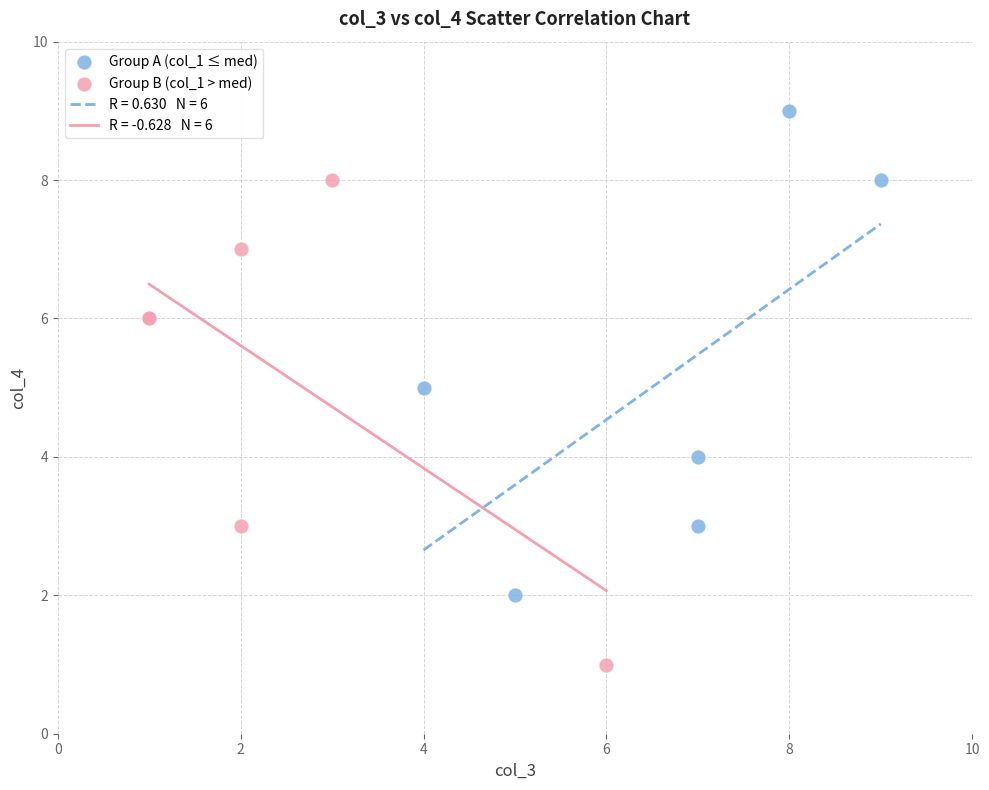

Which series reaches the minimum Y coordinate?

Group B (col_1 > med)